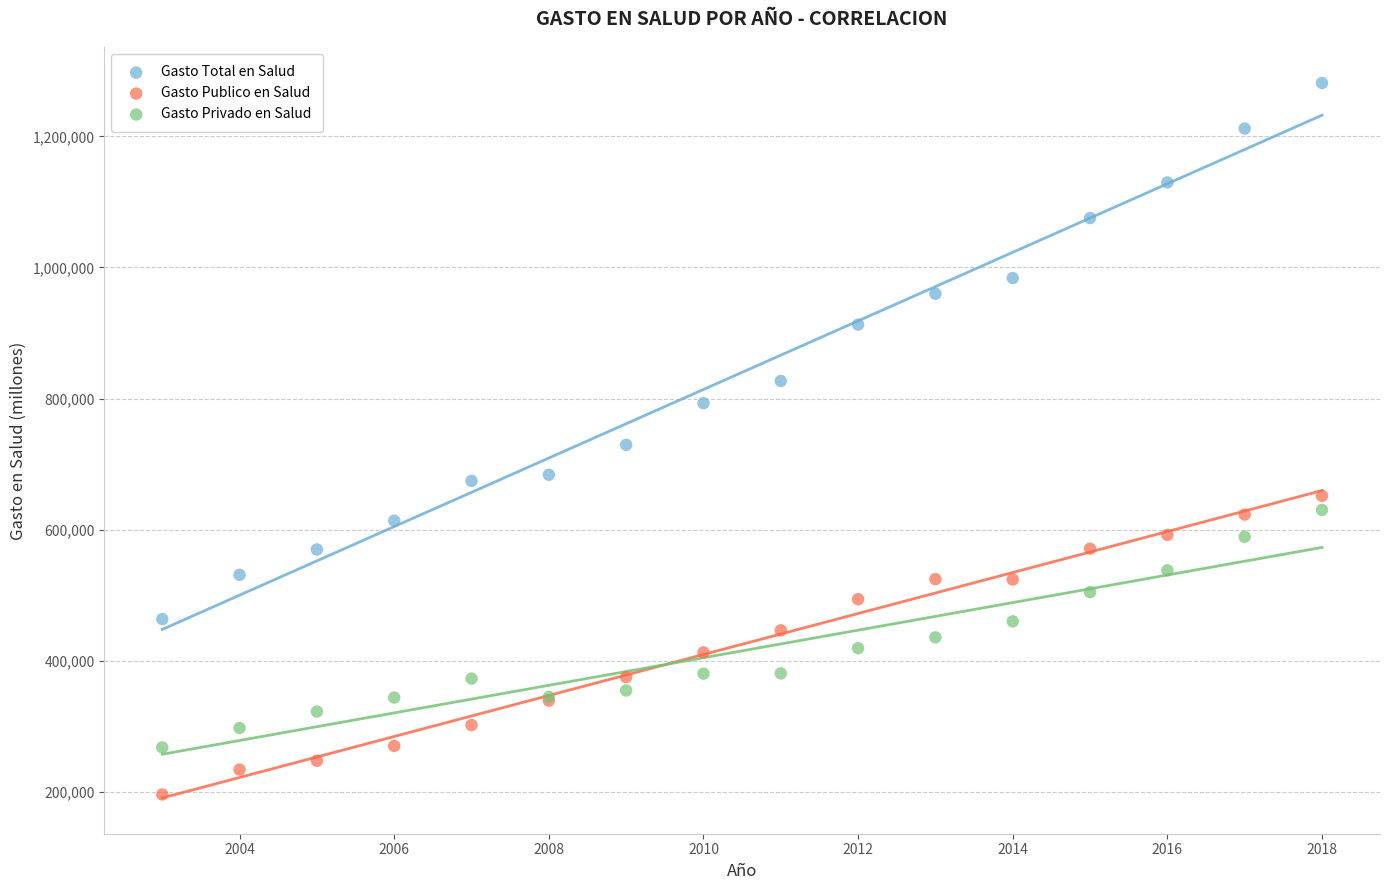

Which series contains the highest Y value?

Gasto Total en Salud